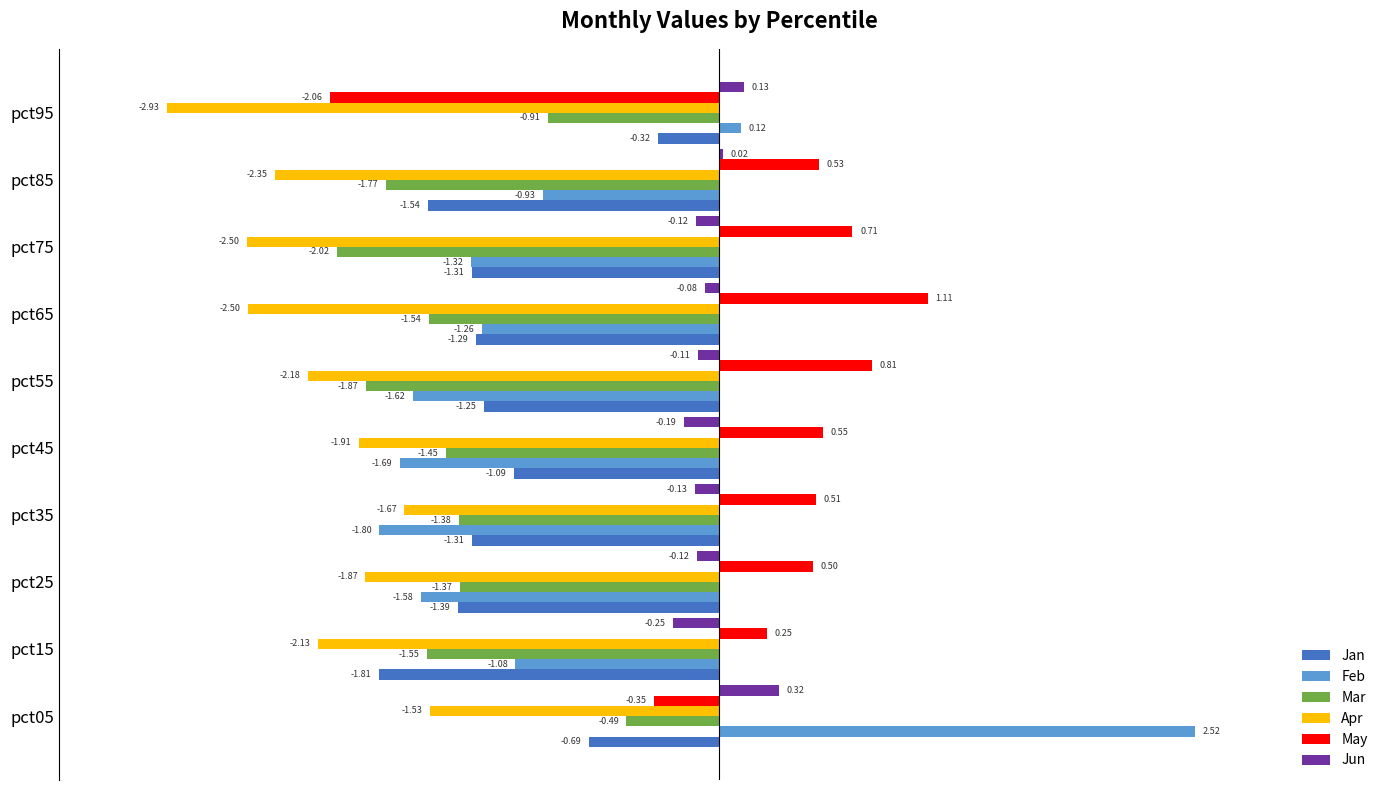

What is the sum of the Feb values at pct35 and pct25?

-3.4